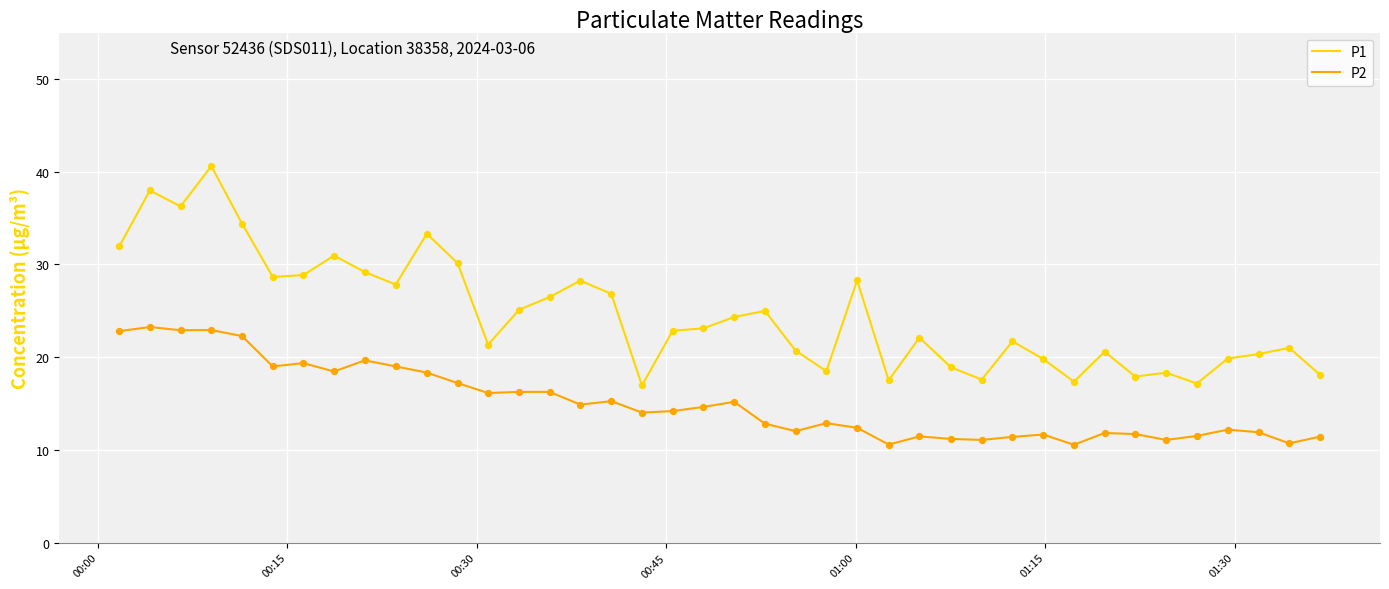

Which series has the largest range (max minus min)?

P1